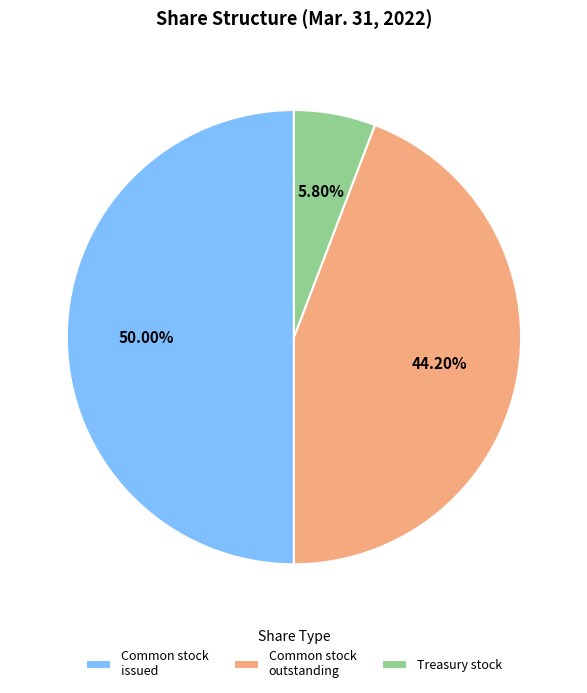

Do Common stock issued and Treasury stock together represent more than half of the pie?

Yes